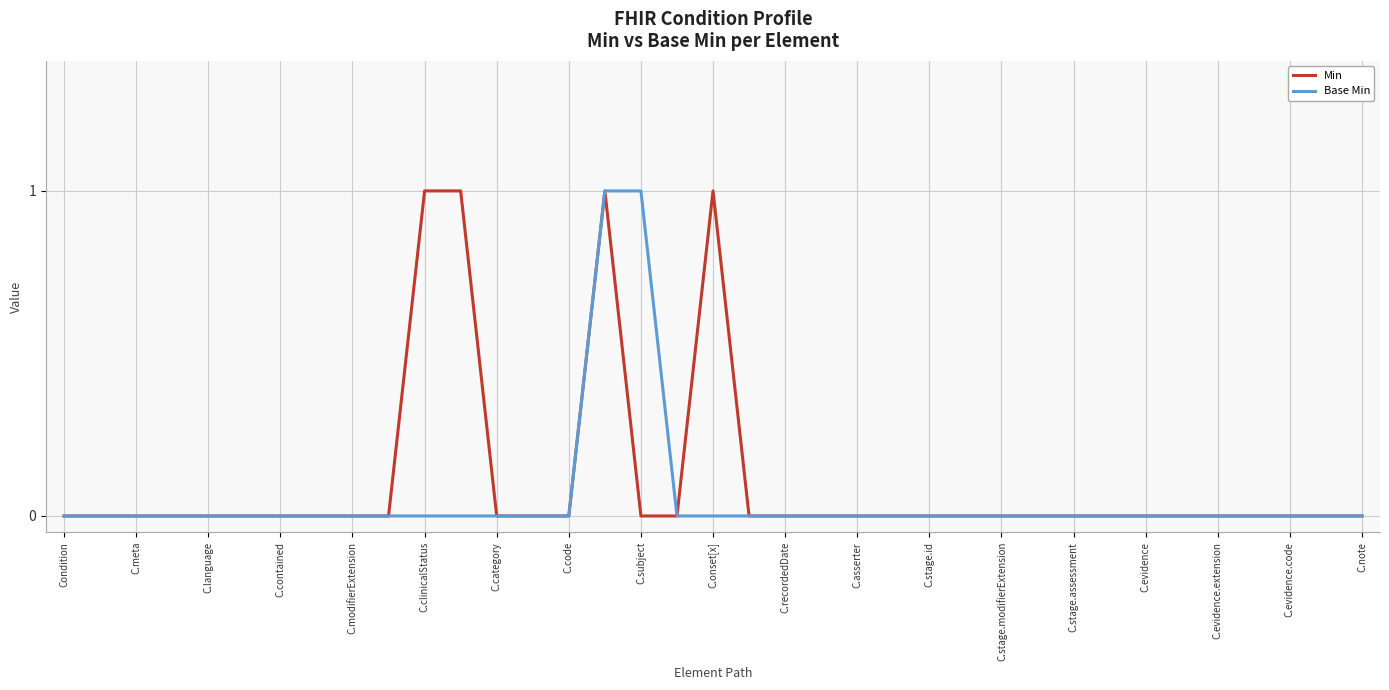

What are all the series names shown in the legend?

Min, Base Min